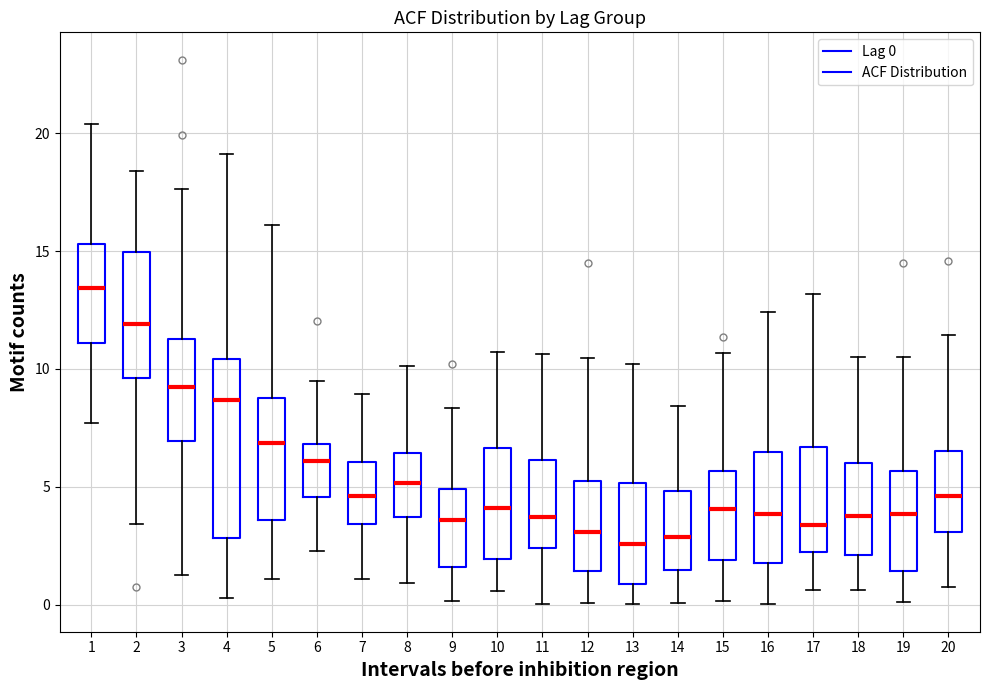

Comparing the boxes themselves (not the whiskers), which one is the tallest?

4